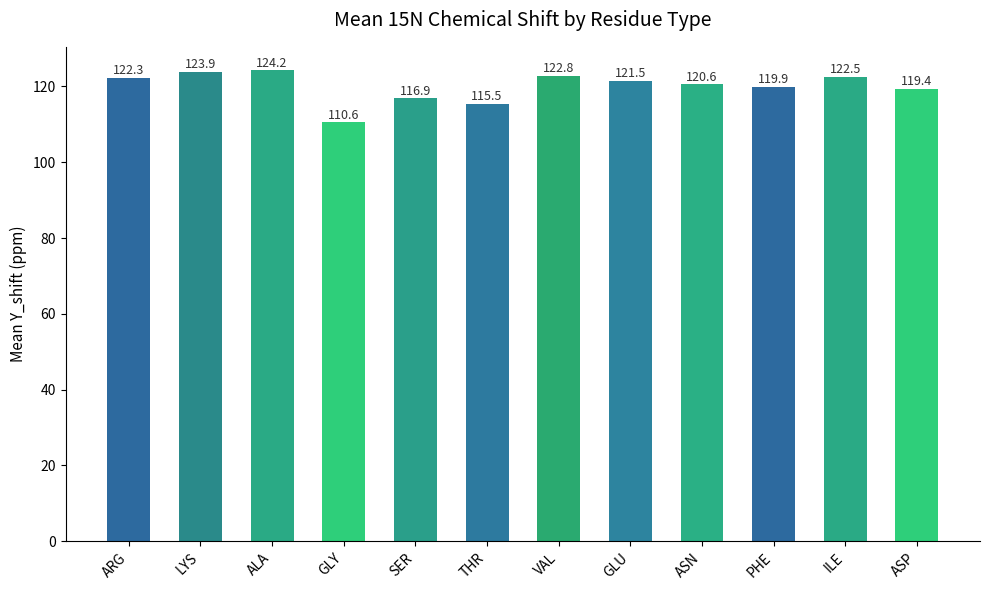

Rank the categories by value from lowest to highest.

GLY, THR, SER, ASP, PHE, ASN, GLU, ARG, ILE, VAL, LYS, ALA